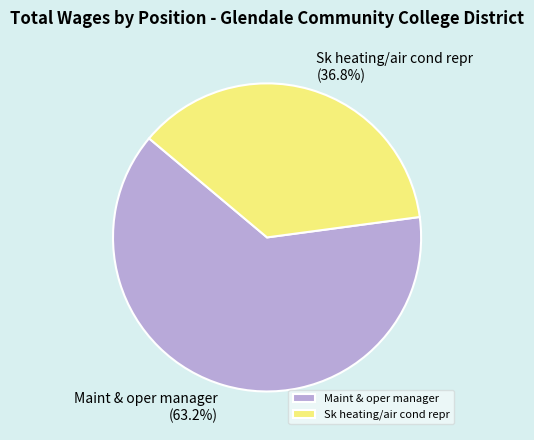

What portion of the pie excludes Sk heating/air cond repr?

63.2%